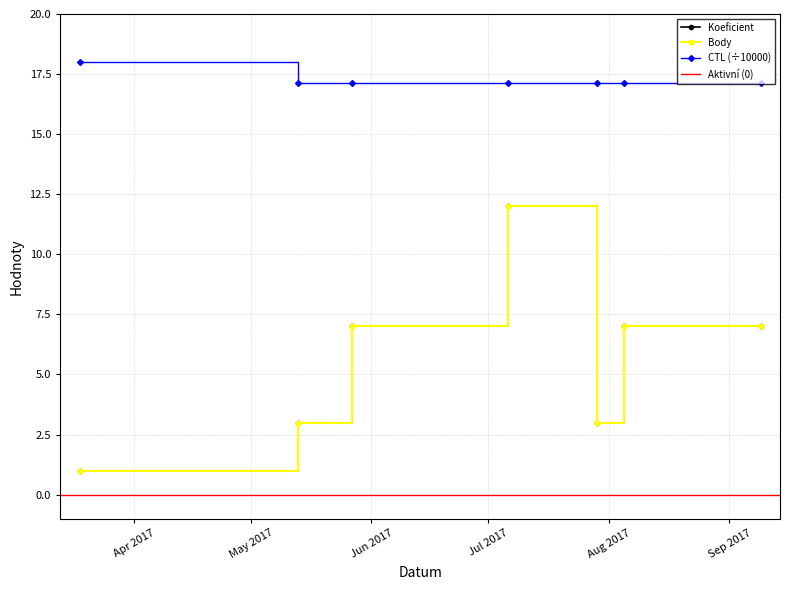

True or false: Koeficient and Body intersect in this chart.

False